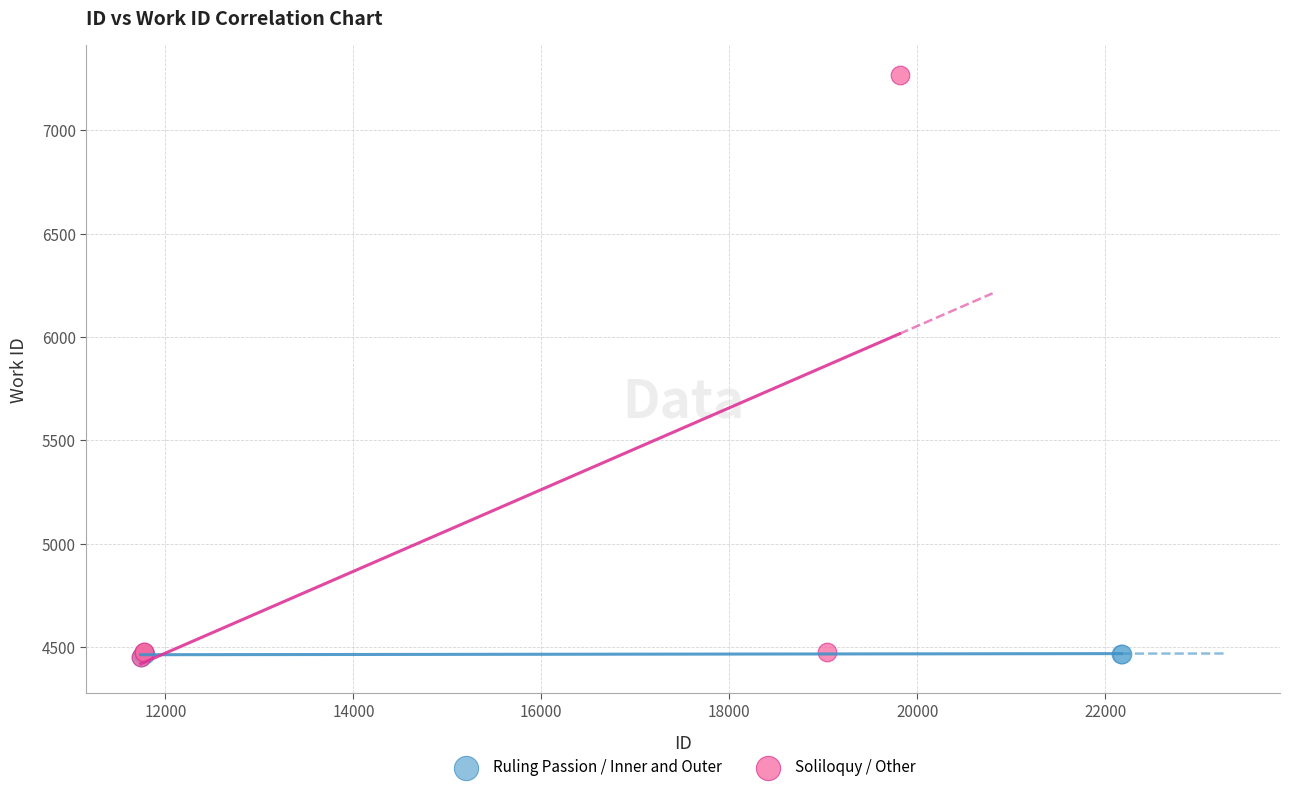

Which series contains the highest Y value?

Soliloquy / Other